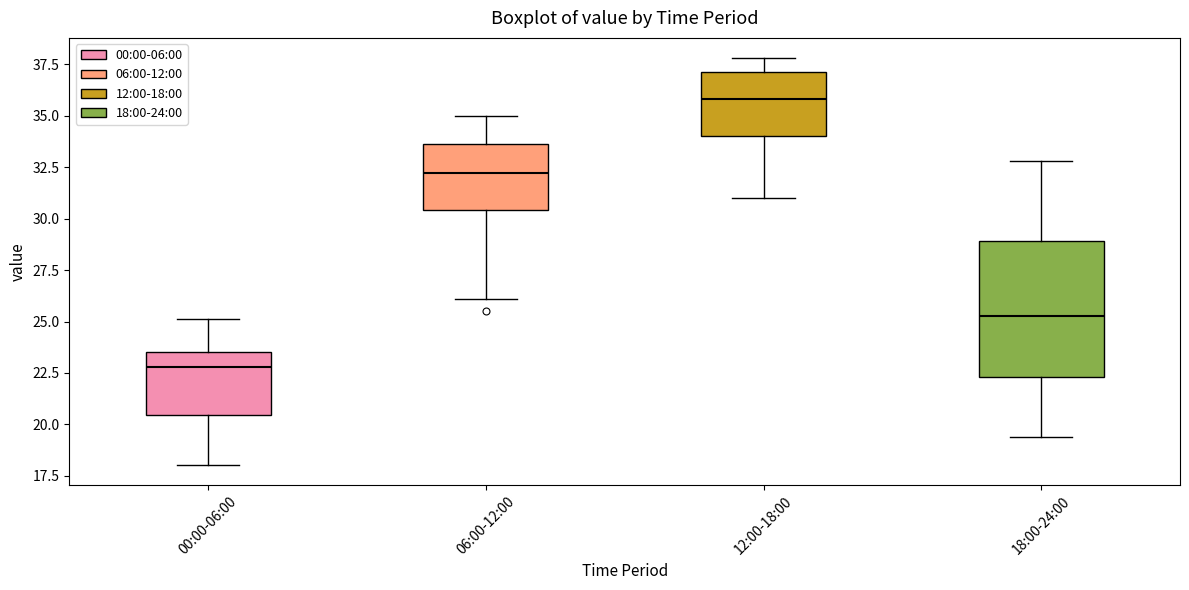

Reading left to right, transcribe this box plot: for each box, give where its median line is, the range the box spans, and where its two whiskers end, as read against the y-axis. The values are not printed on the chart, so give them approximately, as read against the axis.

00:00-06:00: median 23.0, box 20.5 to 23.5, whiskers 18.0 to 25.0
06:00-12:00: median 32.0, box 30.5 to 33.5, whiskers 26.0 to 35.0
12:00-18:00: median 36.0, box 34.0 to 37.0, whiskers 31.0 to 38.0
18:00-24:00: median 25.5, box 22.5 to 29.0, whiskers 19.5 to 33.0